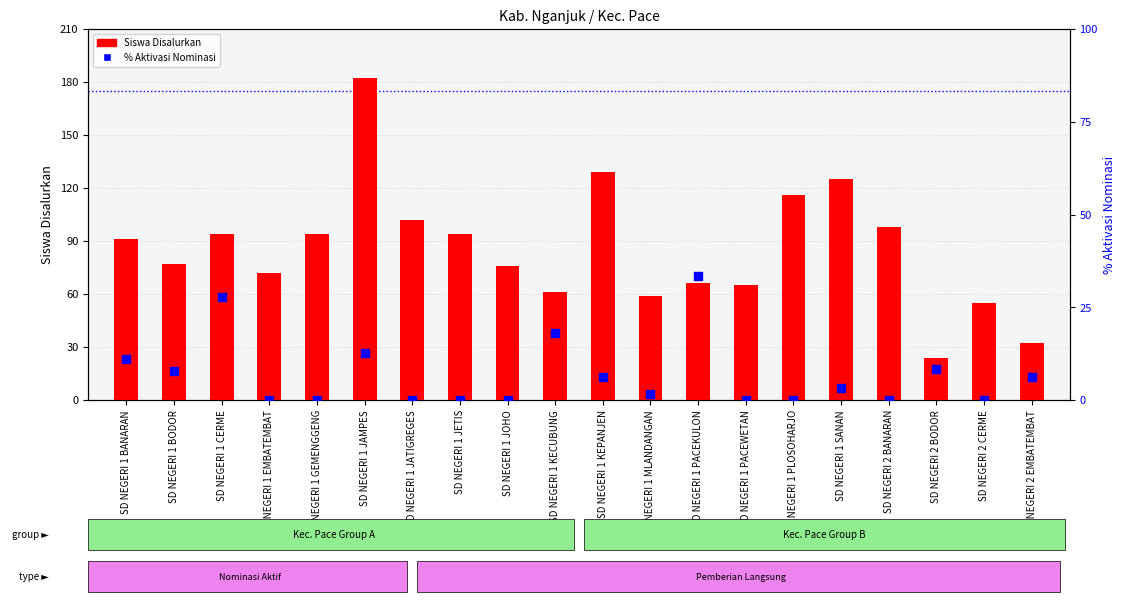

Which series has the largest Y range (max minus min)?

Siswa Disalurkan